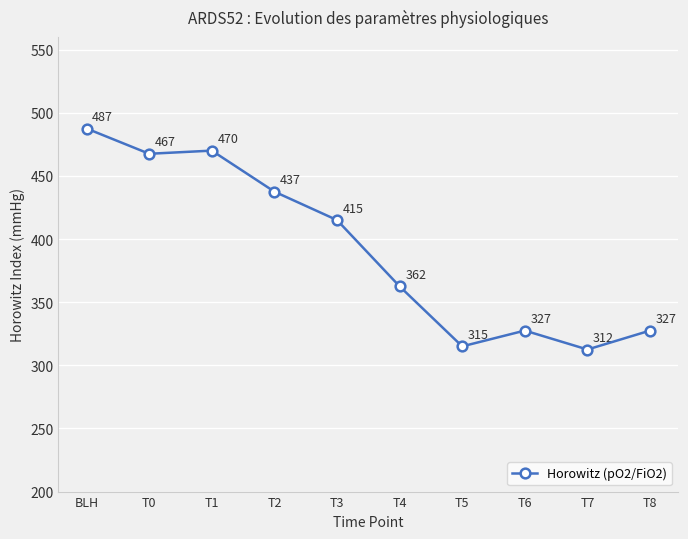

Is it true that the value at T8 is 327.5?

True